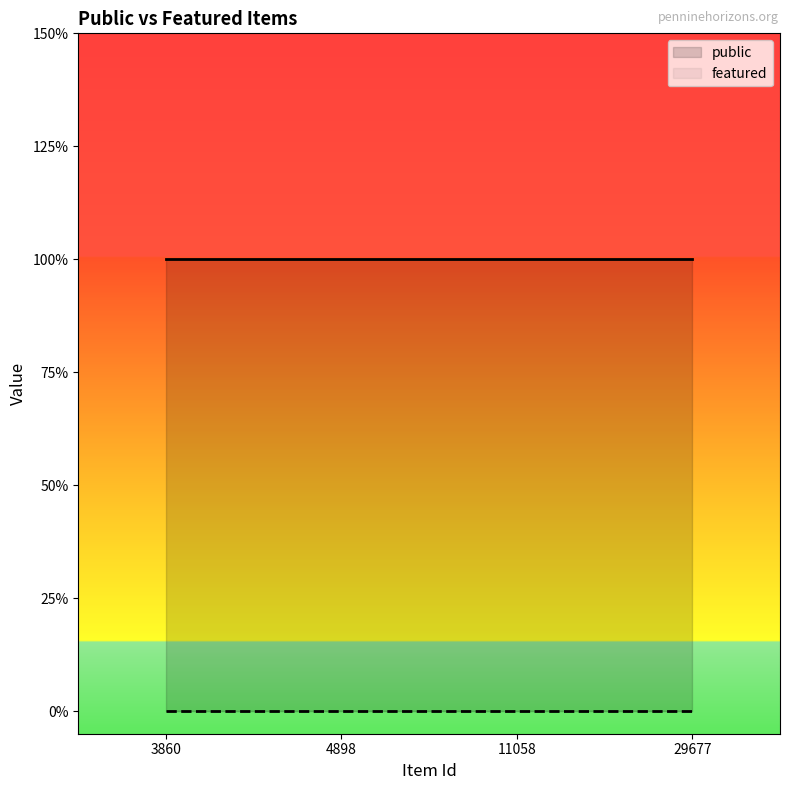

True or false: featured and public cross at least once.

False